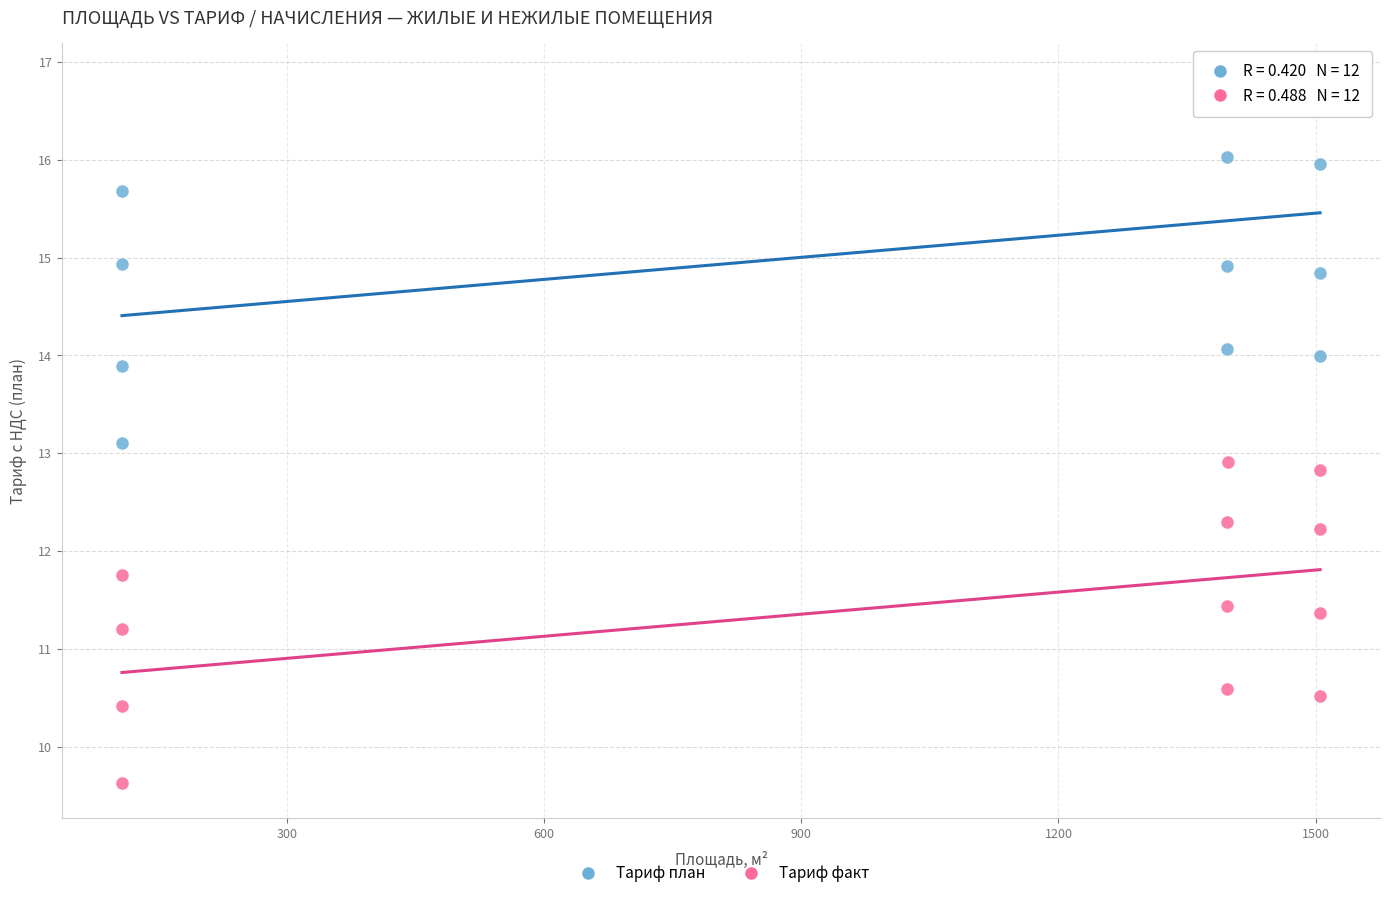

Across all data points, what is the range of X values (max minus min)?

1397.5